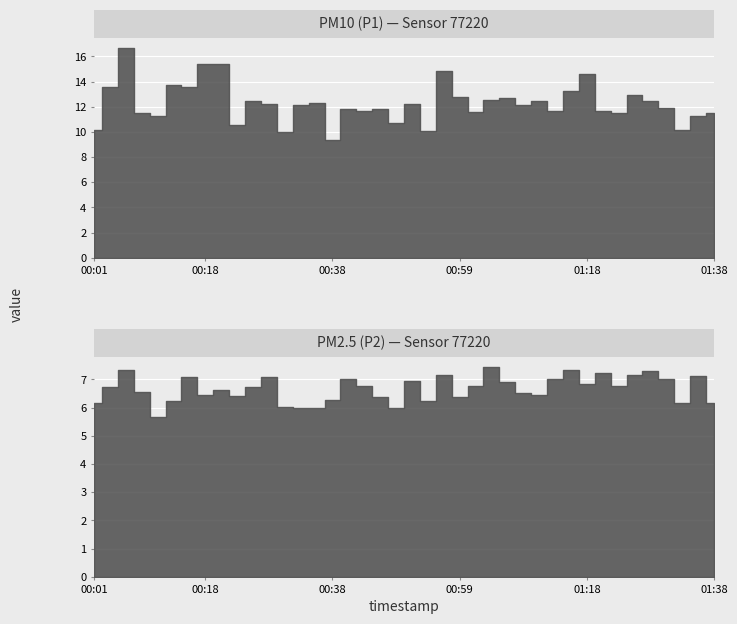

What is the difference between the highest and lowest values at 00:03?

6.9